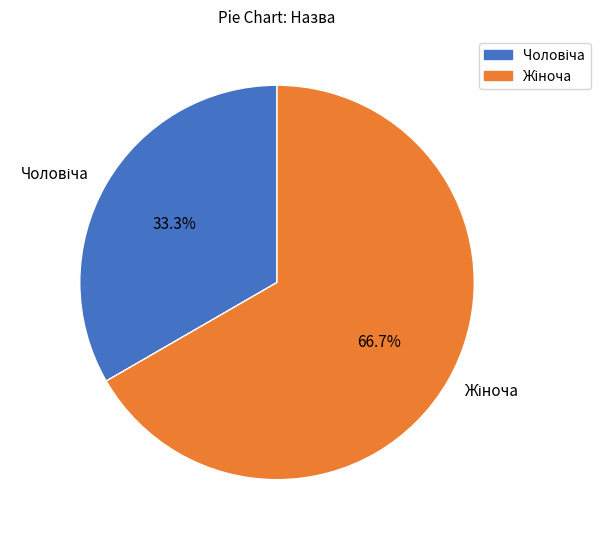

Does any single category account for the majority?

Yes